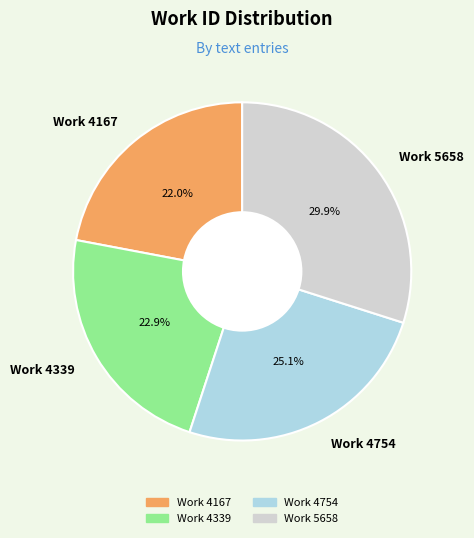

To the nearest percent, what is the difference between the Work 4167 and Work 4339 slice percentages?

1%